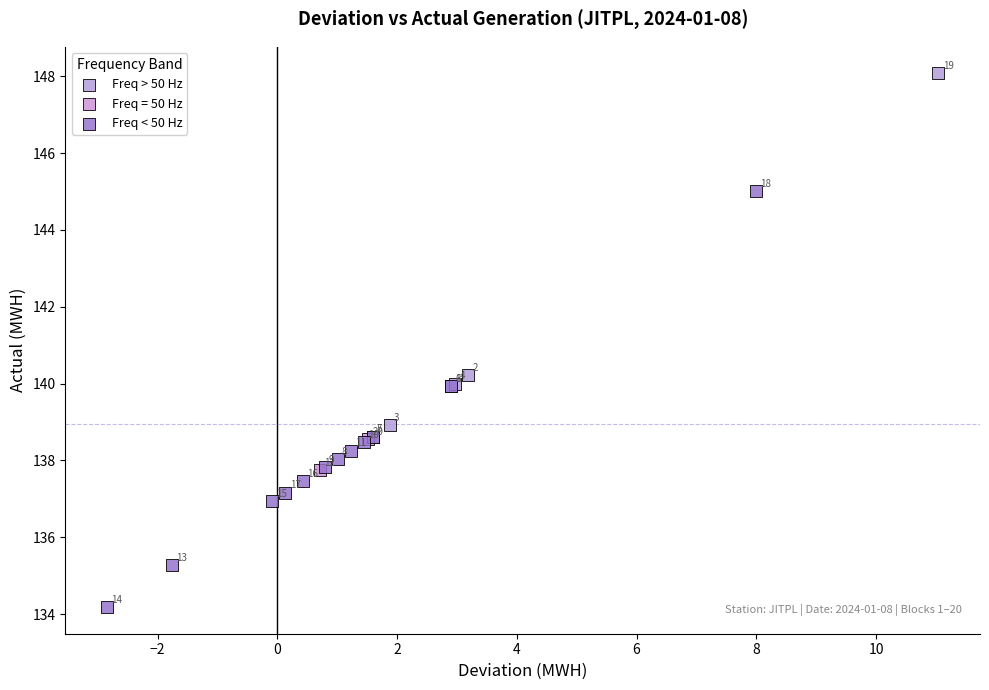

Which series reaches the minimum Y coordinate?

Freq < 50 Hz